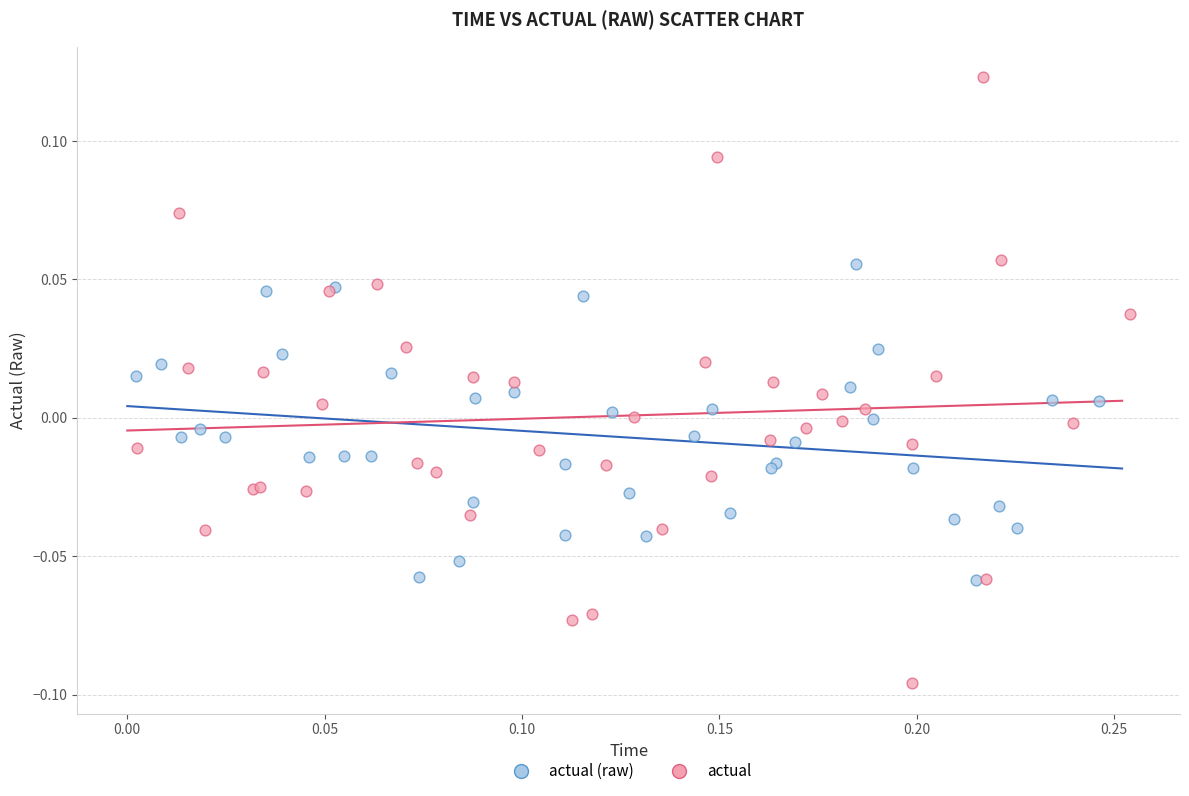

Which series reaches the maximum Y coordinate?

actual